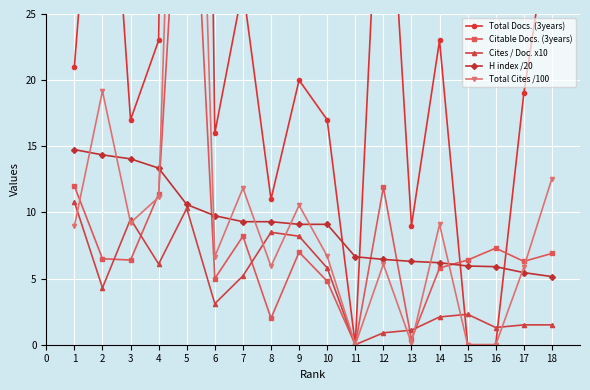

What is the lowest value of the H index /20 series?

5.2